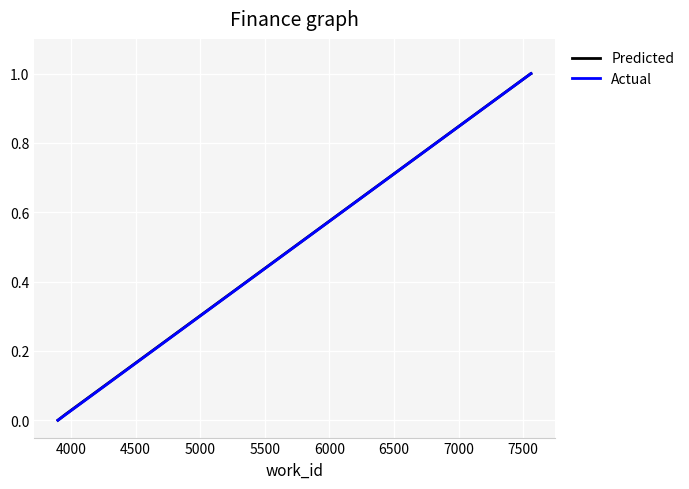

What is the maximum value for Predicted?

1.0